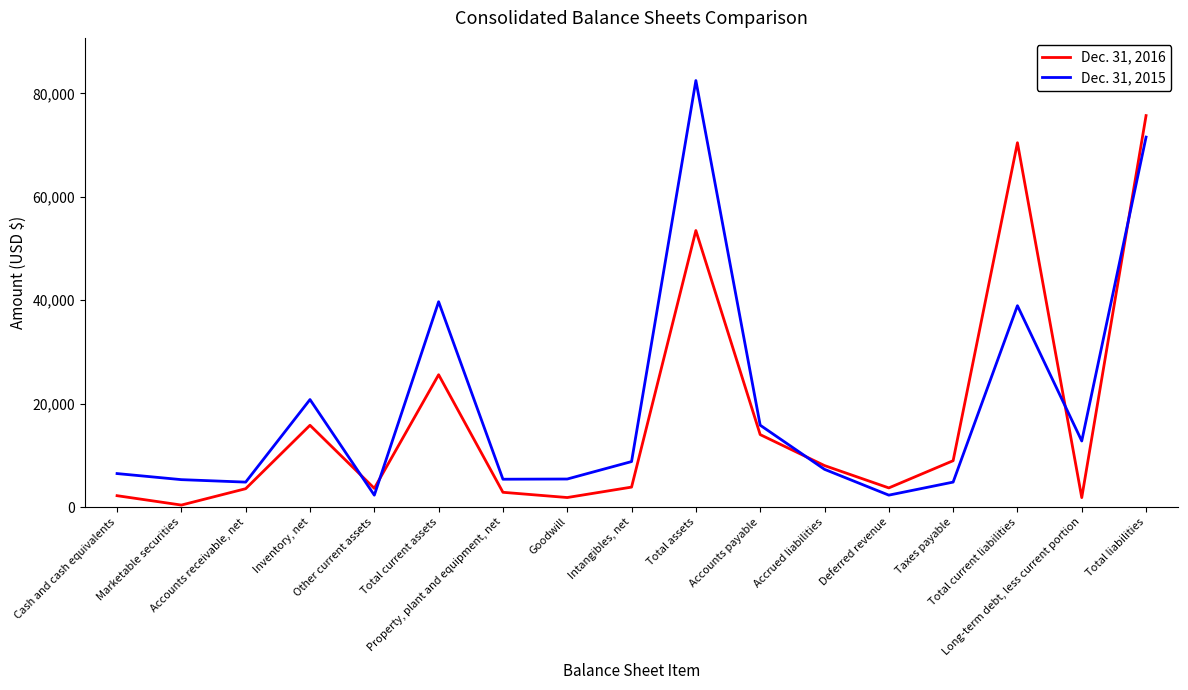

List the labels in order of Dec. 31, 2016 value, smallest first.

Marketable securities, Long-term debt, less current portion, Goodwill, Cash and cash equivalents, Property, plant and equipment, net, Accounts receivable, net, Other current assets, Deferred revenue, Intangibles, net, Accrued liabilities, Taxes payable, Accounts payable, Inventory, net, Total current assets, Total assets, Total current liabilities, Total liabilities